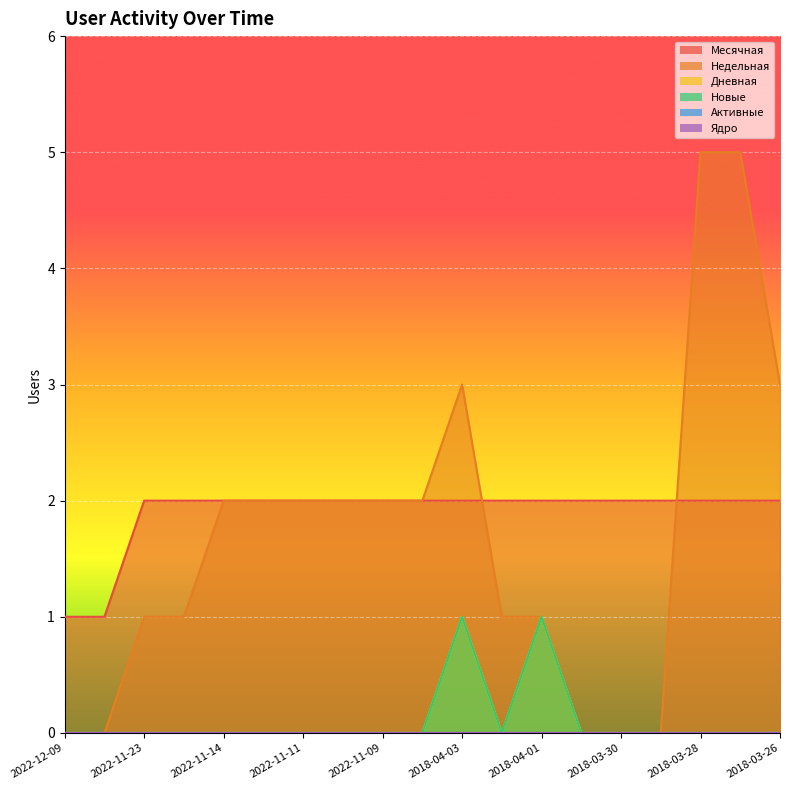

Which series has the widest spread of values?

Недельная